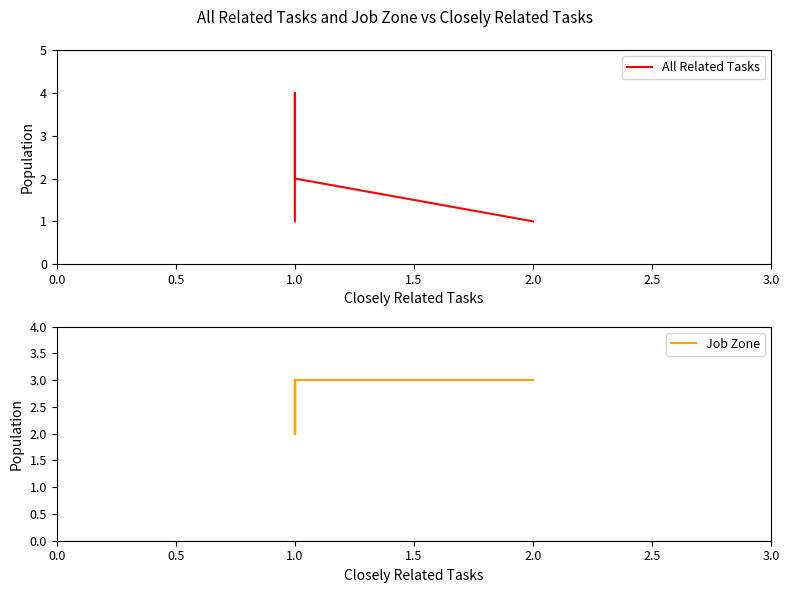

Reading left to right, list all the values displayed in this chart.

All Related Tasks: 1	2	2	2	2	2	3	4	4	4	4	4	4	4	1	1
Job Zone: 3	3	3	2	3	3	3	2	3	3	2	3	3	2	3	3